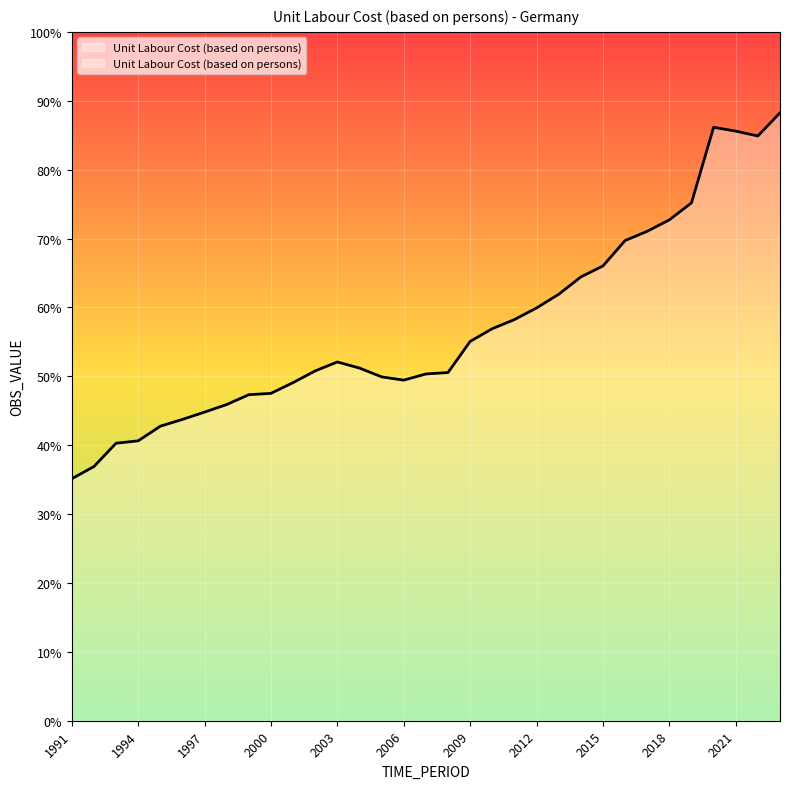

What is the maximum value shown in the chart?

0.9